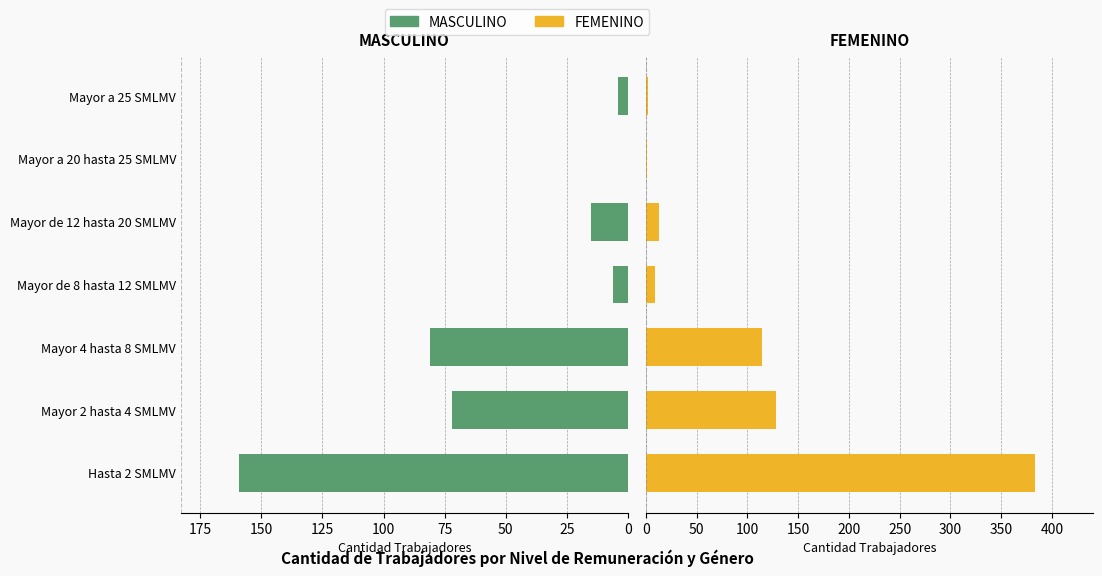

The value of MASCULINO at 0 is 159. True or false?

True